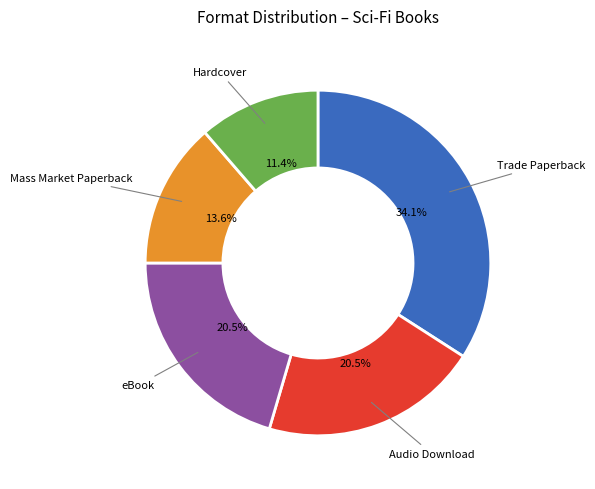

To the nearest percent, what is the difference between the largest and smallest slice percentages?

23%